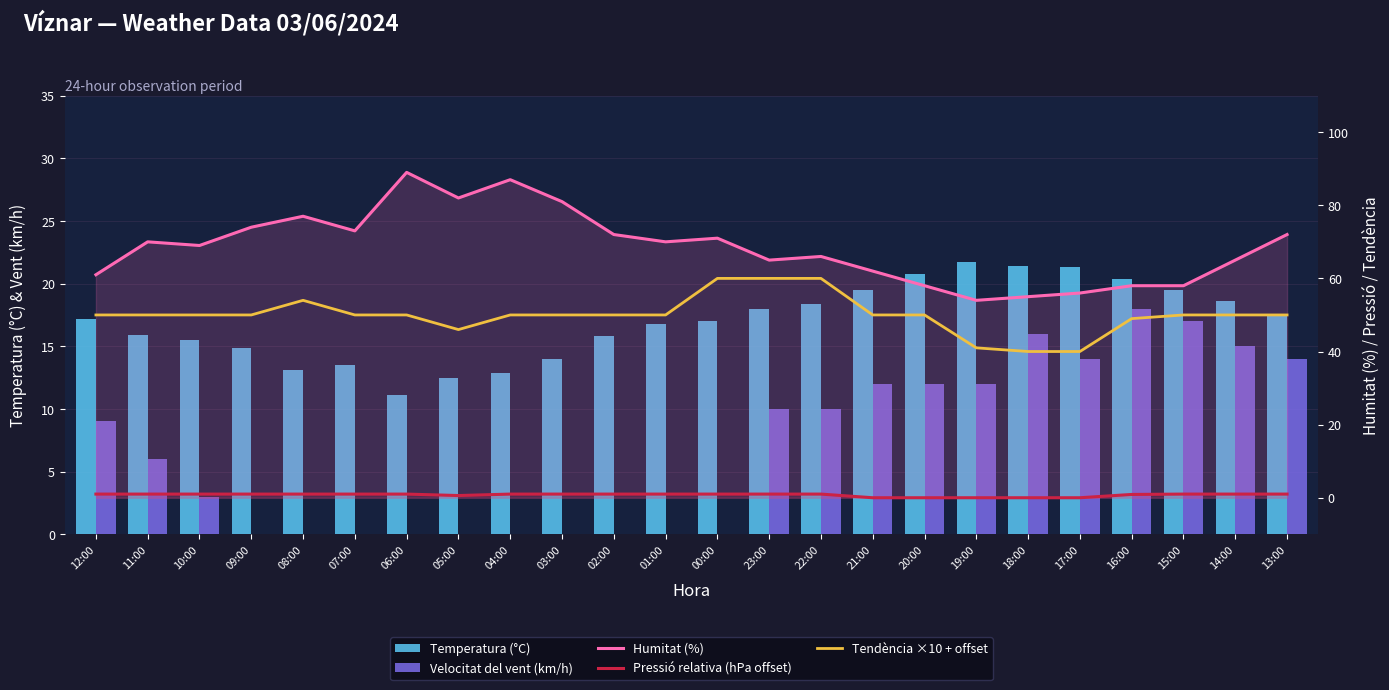

True or false: Tendència ×10 + offset has a value of 50.0 at 03:00.

True